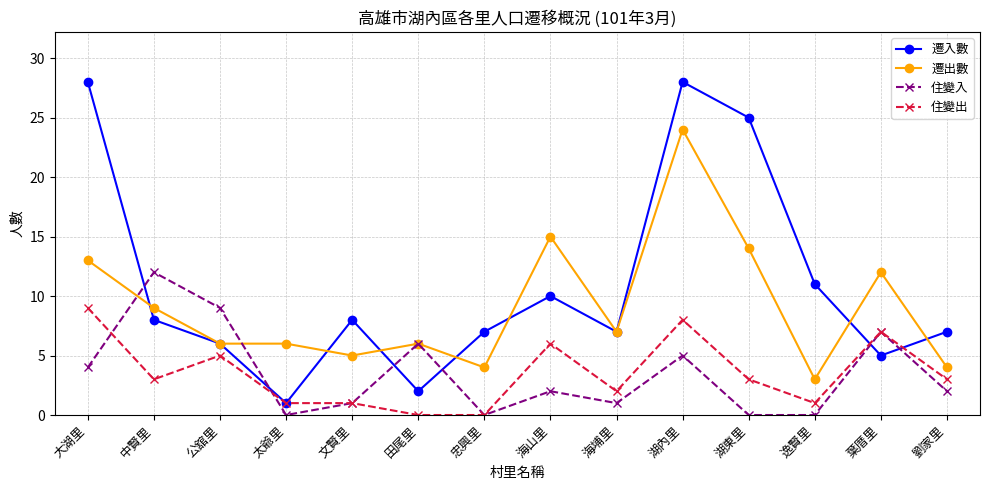

What is the difference between the maximum and second lowest values in the 住變出 series?

9